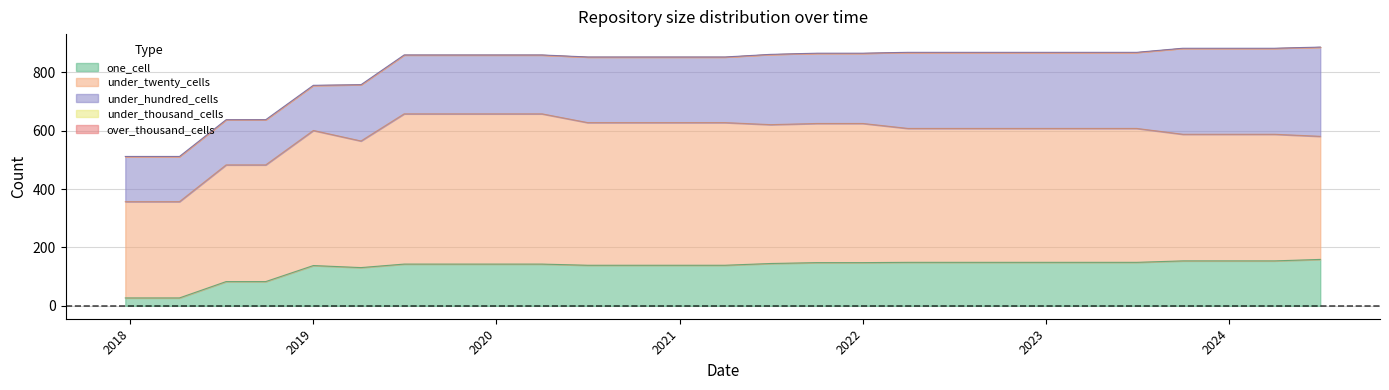

Where is the first local minimum for under_twenty_cells?

2019-04-06